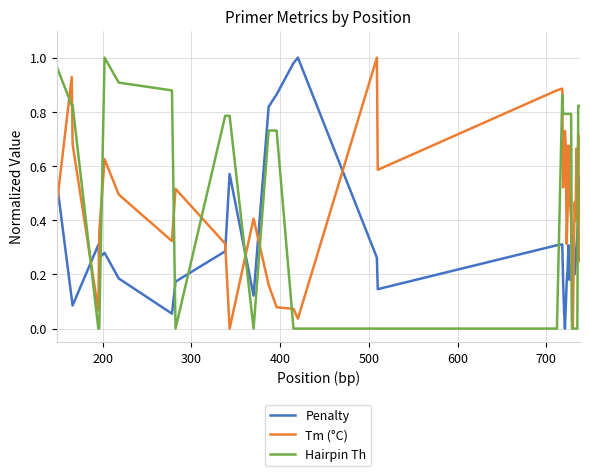

Rank the series by their average value, from lowest to highest.

Penalty, Tm (°C), Hairpin Th